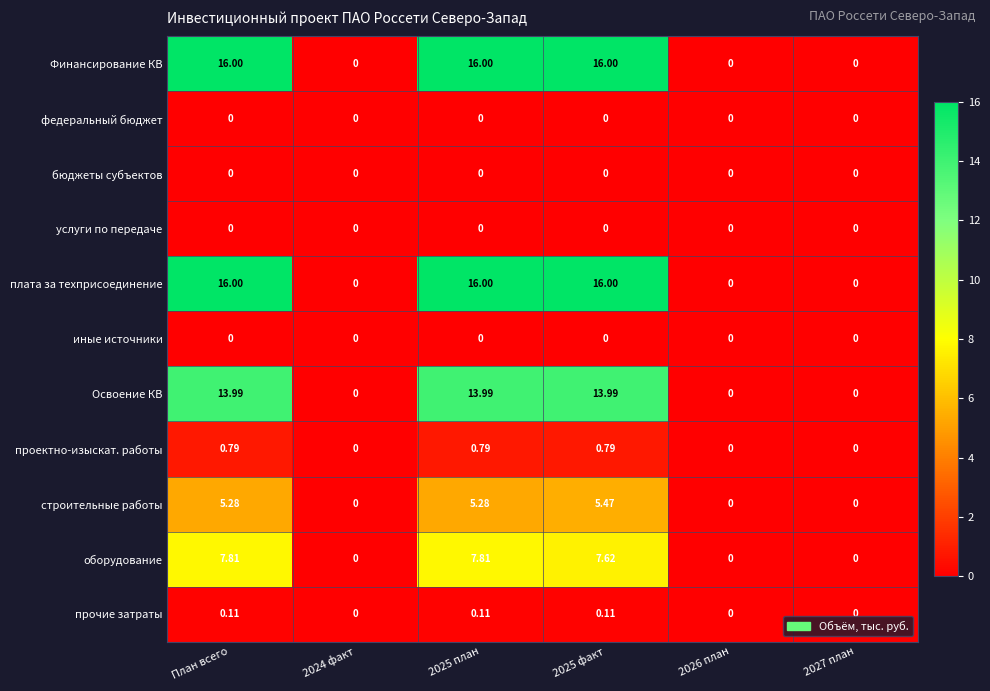

Count the number of categories in the chart.

6